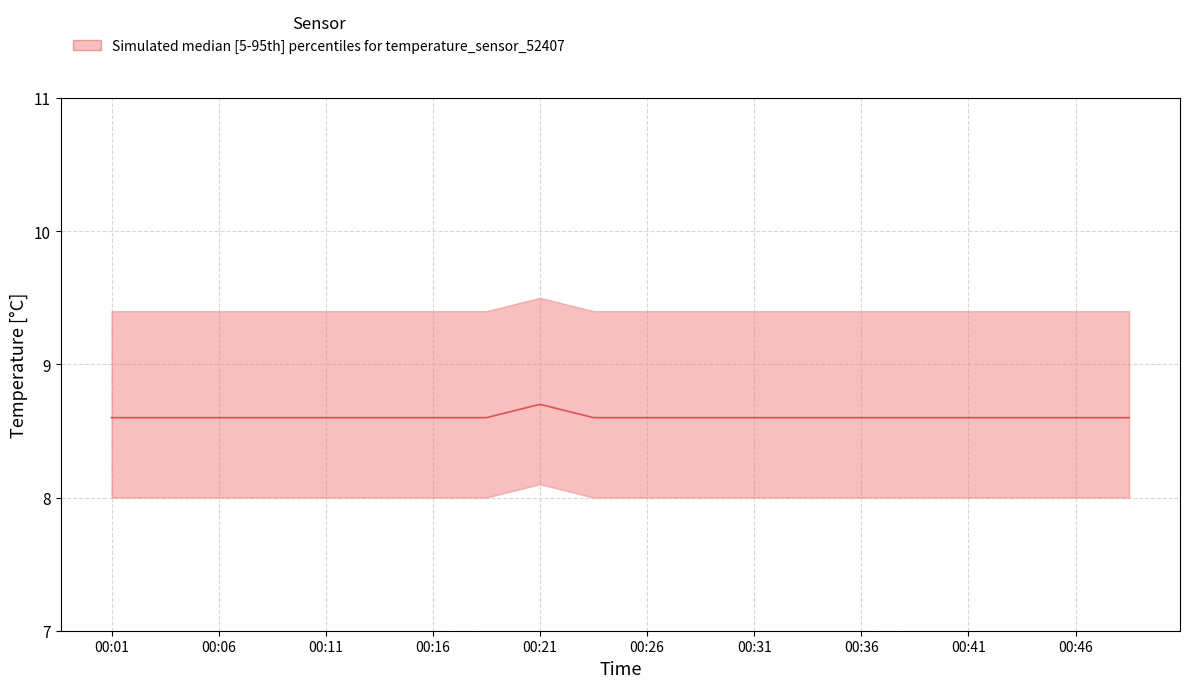

True or false: the data has more than 0 interior local peaks.

True